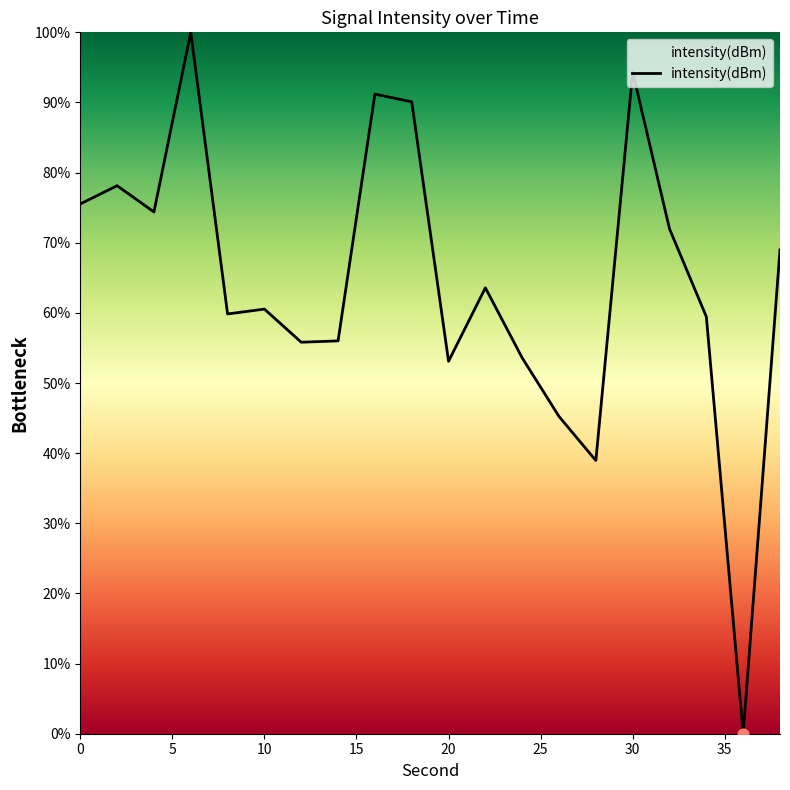

What is the difference between the maximum and minimum values?

100.0